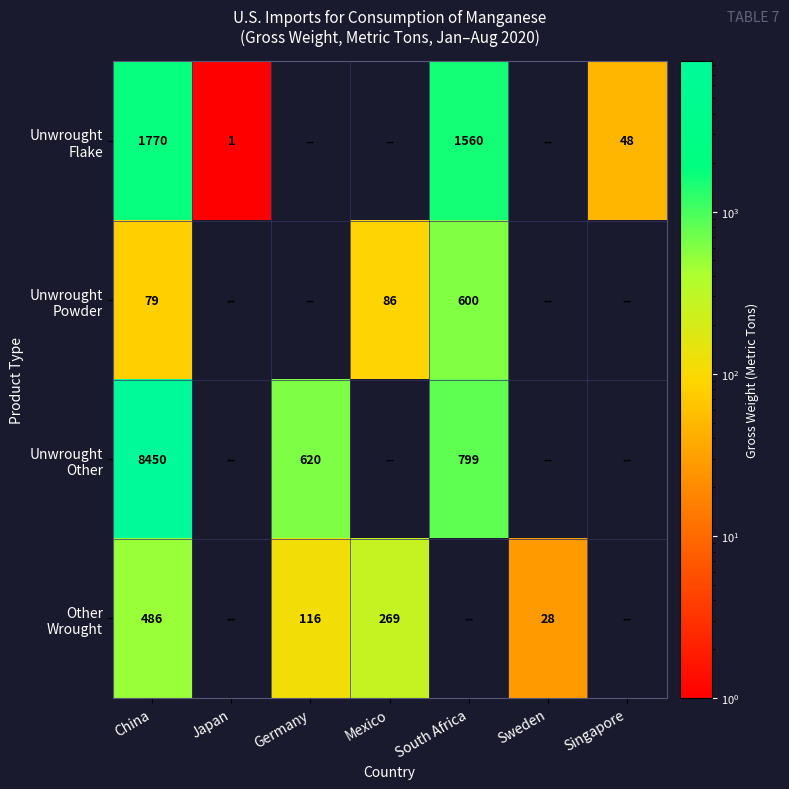

Which series has the widest spread of values?

Unwrought Other